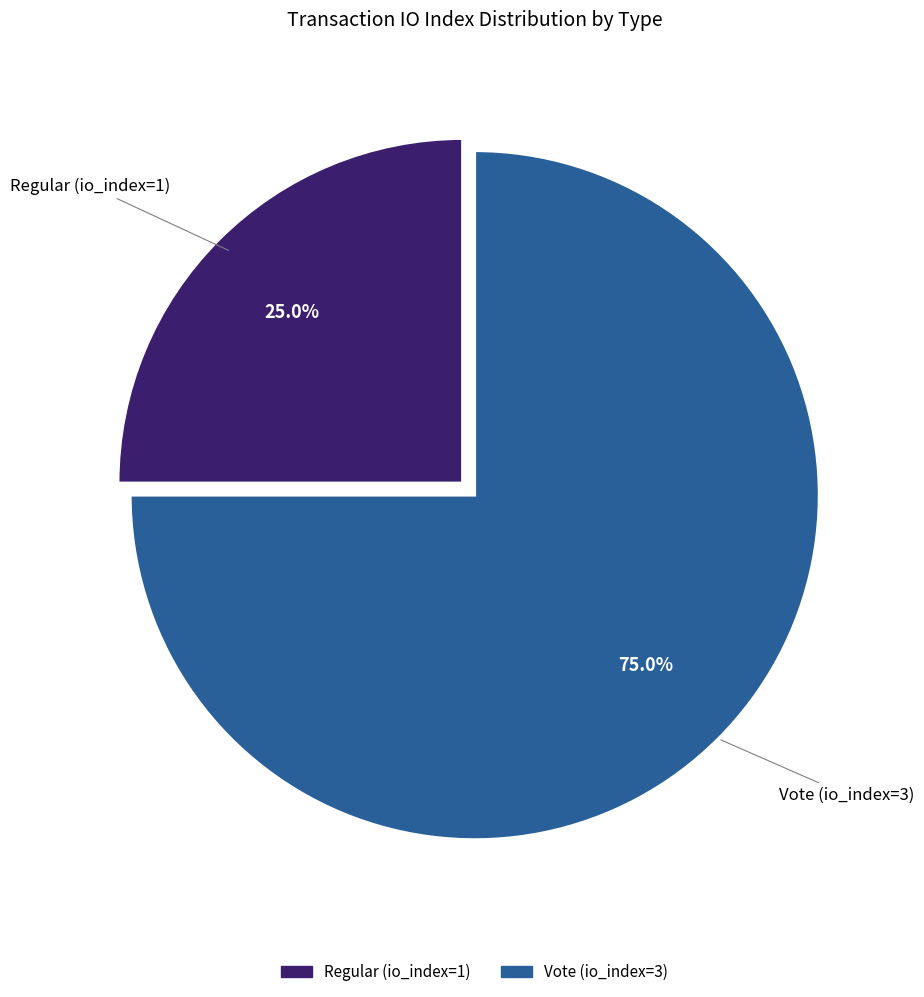

Is there a majority slice in this chart?

Yes